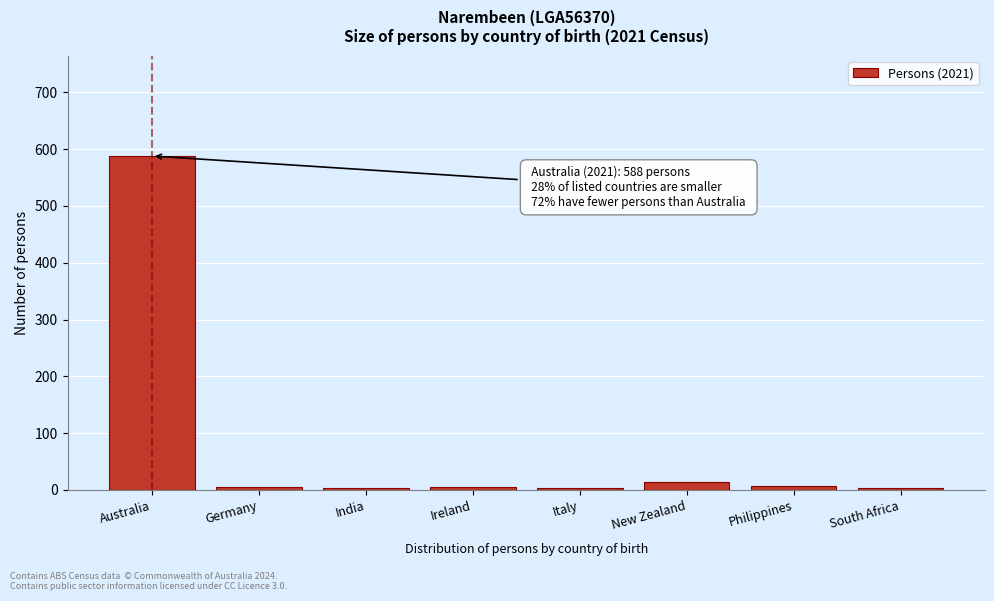

True or false: the data shows 851 at Australia.

False